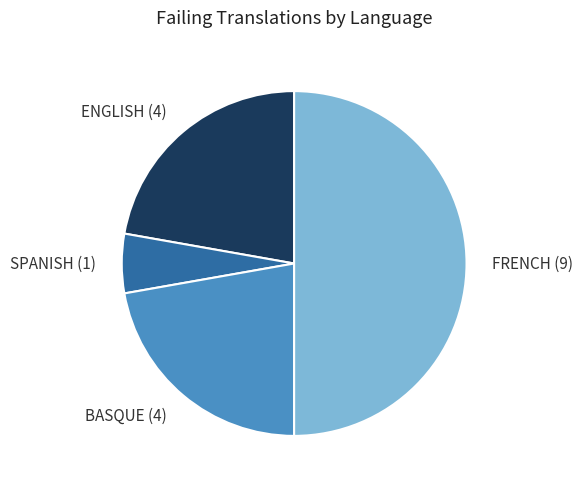

Does SPANISH (1) account for over 50% of the chart?

No